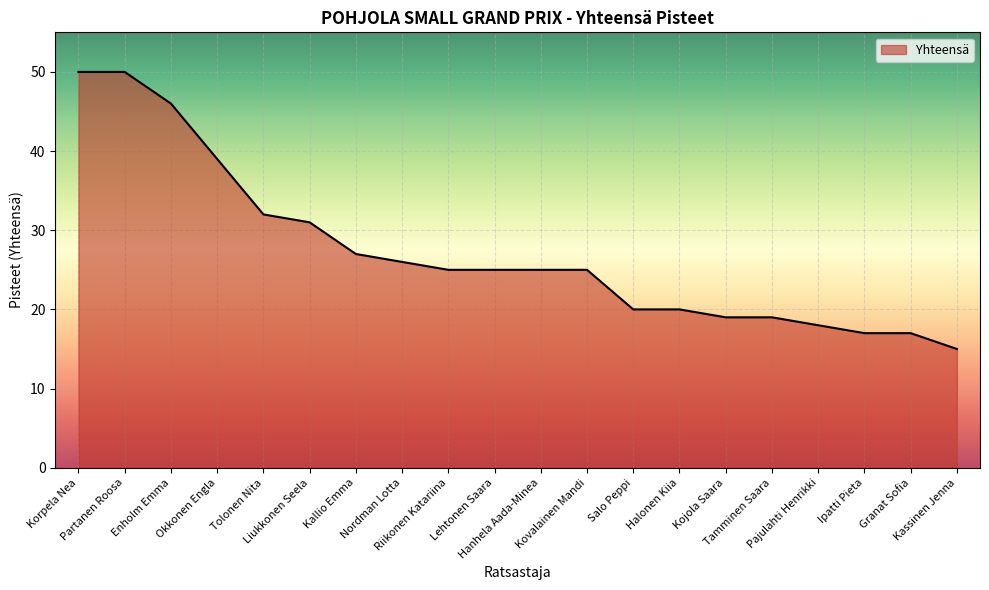

Reading right to left, extract all data points from this chart.

Kassinen Jenna=15	Granat Sofia=17	Ipatti Pieta=17	Pajulahti Henrikki=18	Tamminen Saara=19	Kojola Saara=19	Halonen Kiia=20	Salo Peppi=20	Kovalainen Mandi=25	Hanhela Aada-Minea=25	Lehtonen Saara=25	Riikonen Katariina=25	Nordman Lotta=26	Kallio Emma=27	Liukkonen Seela=31	Tolonen Nita=32	Okkonen Engla=39	Enholm Emma=46	Partanen Roosa=50	Korpela Nea=50